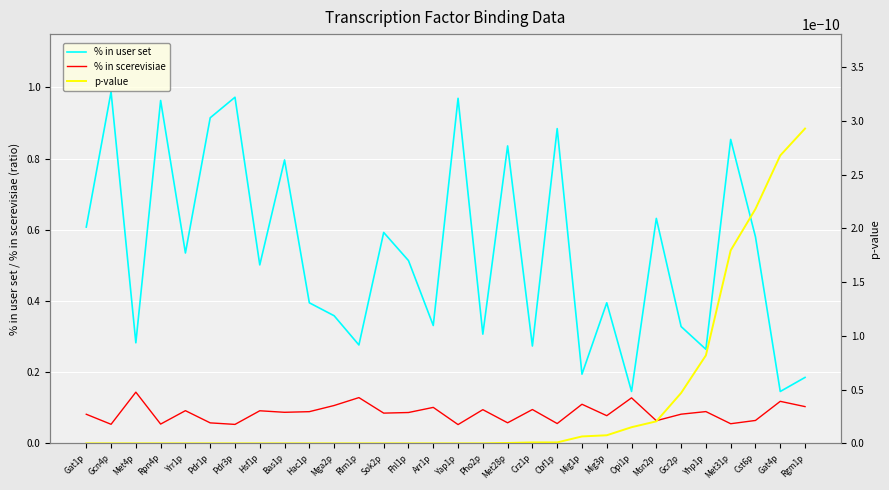

Which label corresponds to the smallest value in the chart?

Gat1p